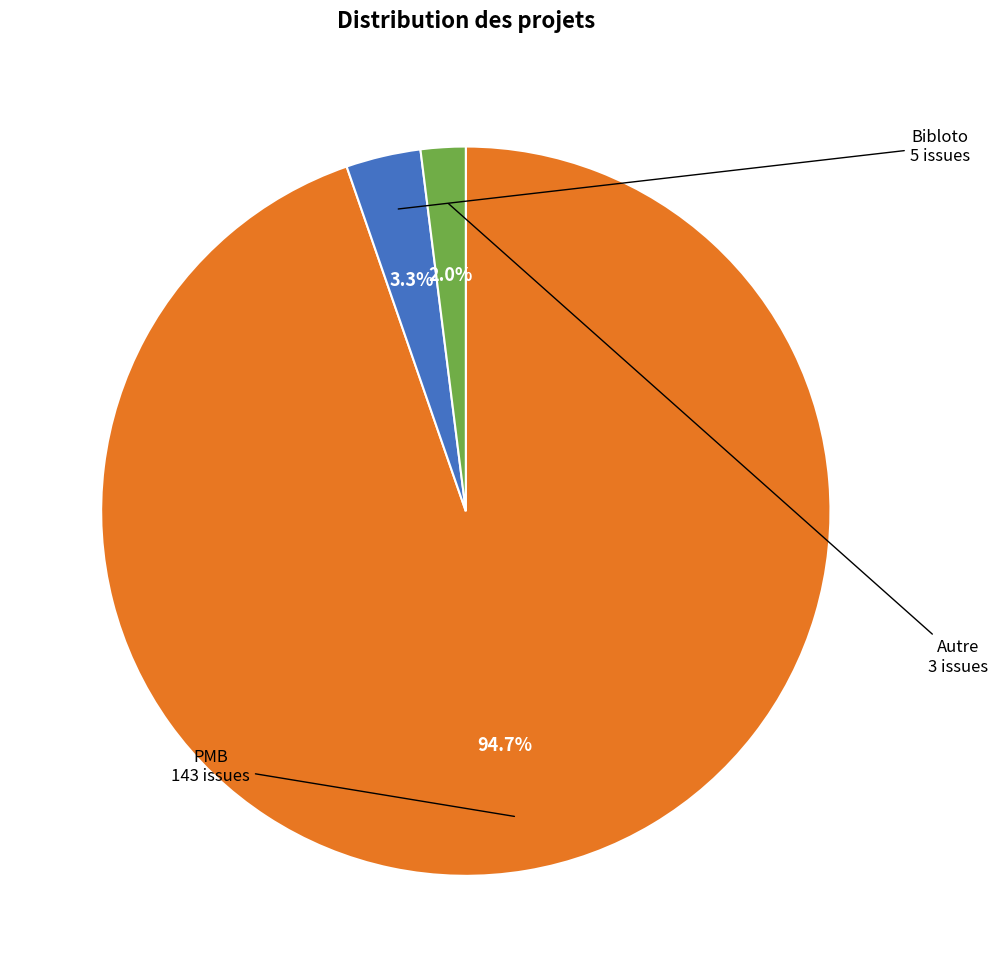

Is there a majority slice in this chart?

Yes